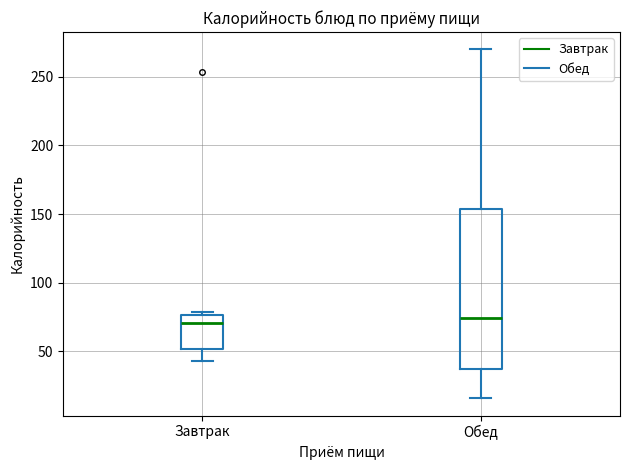

Reading left to right, transcribe this box plot: for each box, give where its median line is, the range the box spans, and where its two whiskers end, as read against the y-axis. The values are not printed on the chart, so give them approximately, as read against the axis.

Завтрак: median 70, box 50 to 75, whiskers 45 to 80
Обед: median 75, box 35 to 155, whiskers 15 to 270